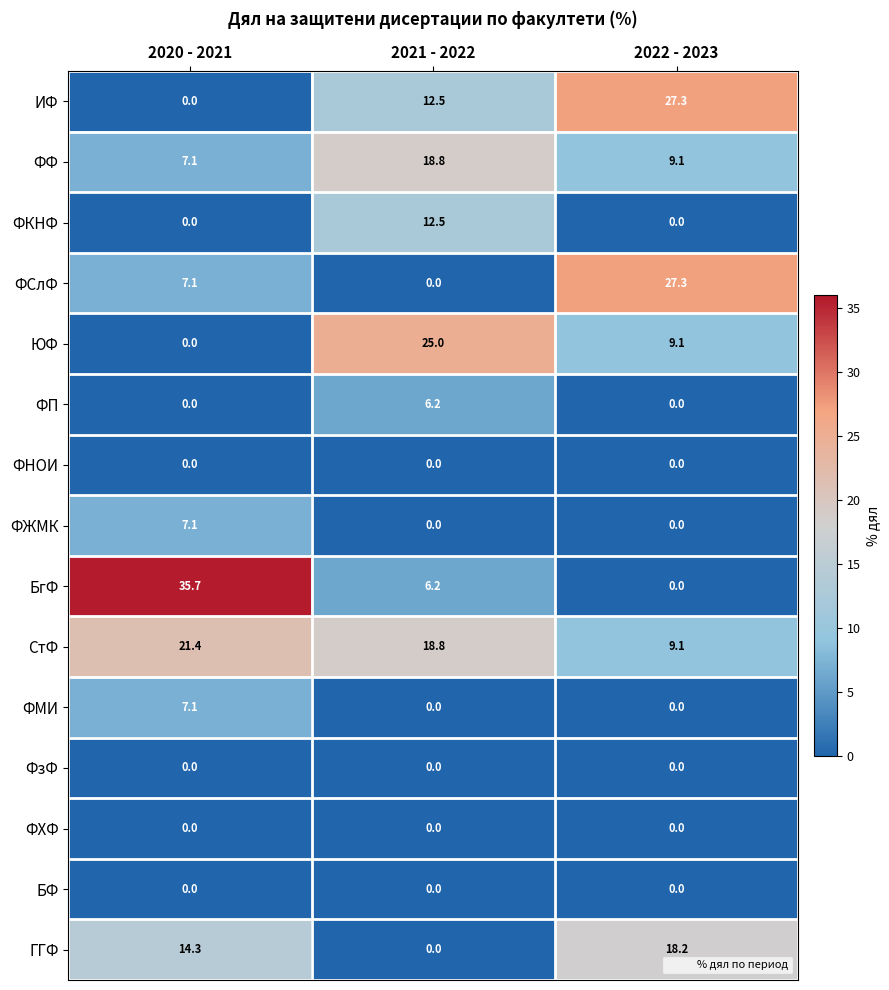

Is the value of ЮФ at 2022 - 2023 greater than the value of ФКНФ at 2022 - 2023?

Yes